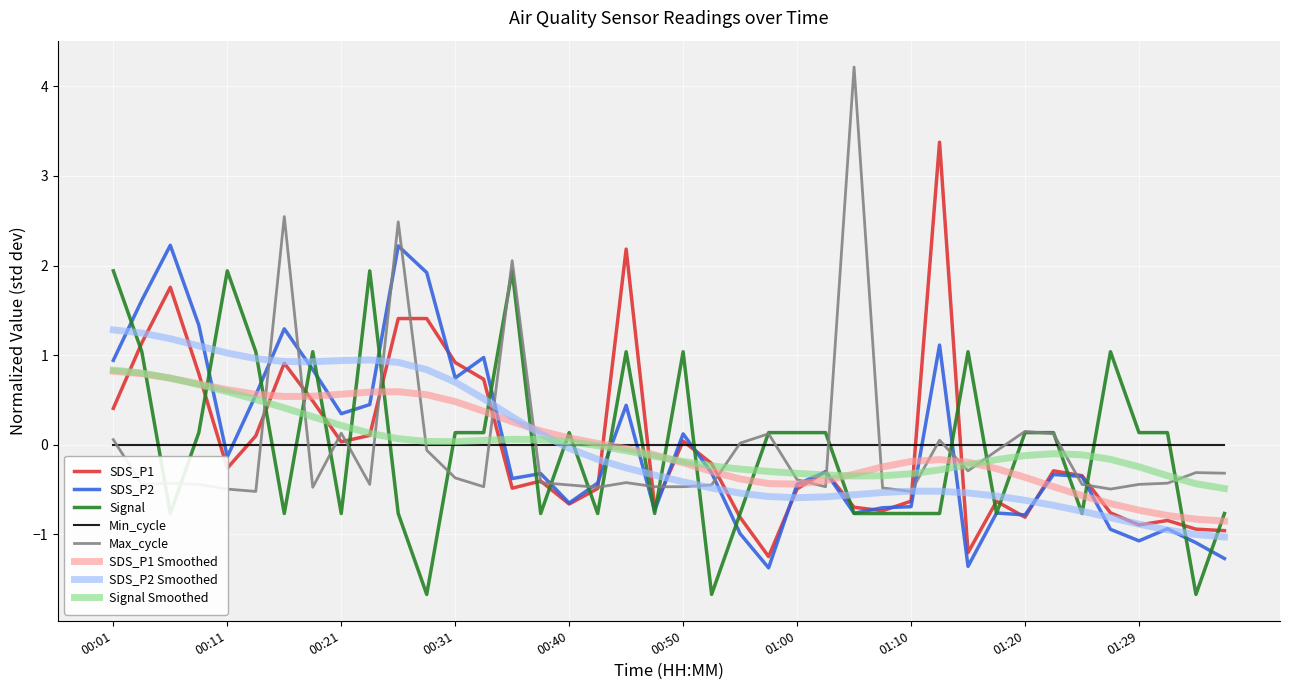

What is the difference between the second highest and minimum values in the SDS_P2 series?

3.6